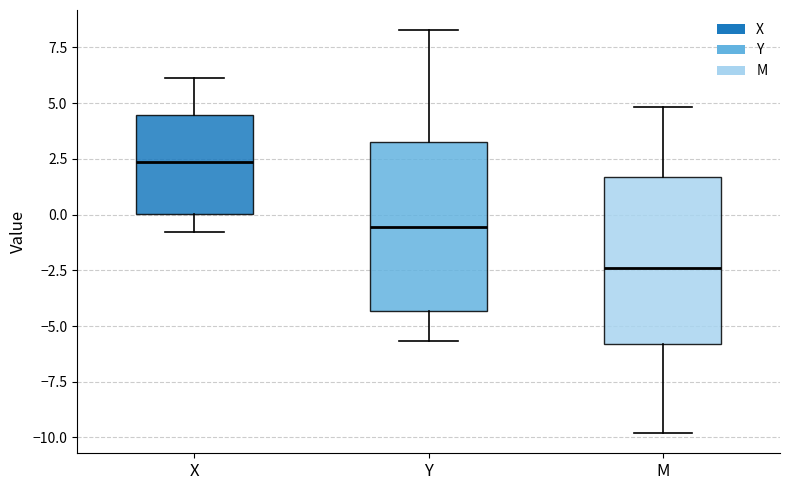

Where is the lower edge of the box for Y on the y-axis? The values are not printed on the chart, so give them approximately, as read against the axis.

-4.5